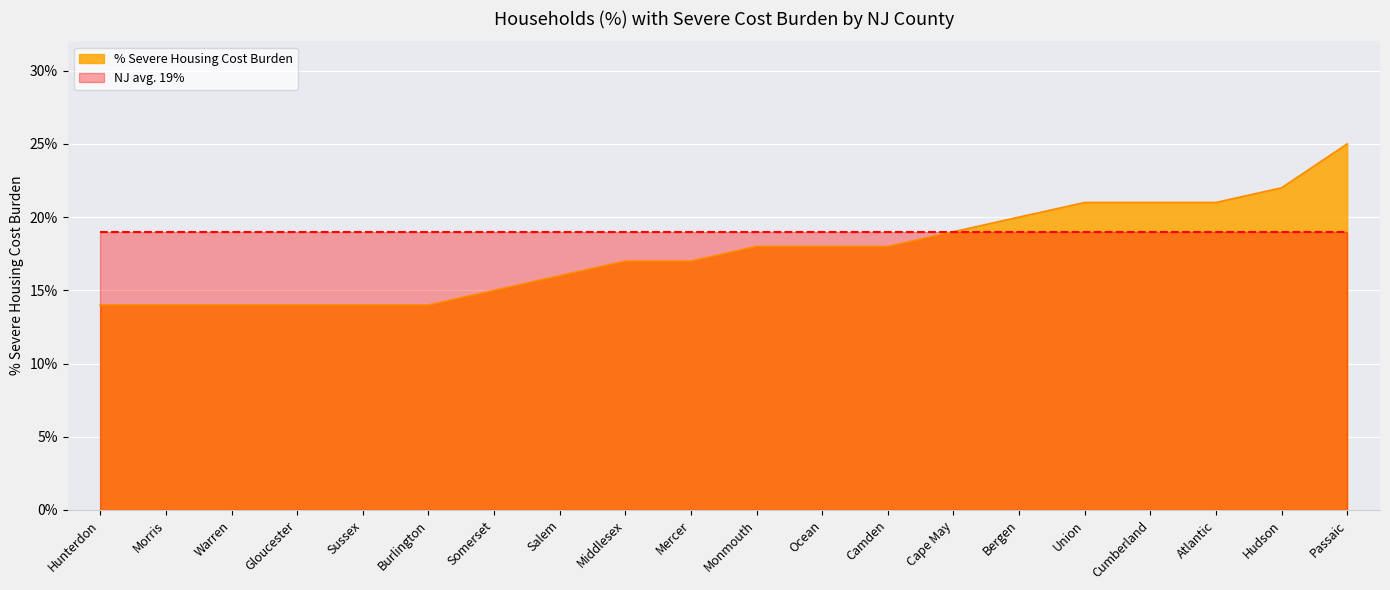

What are all the series names shown in the legend?

% Severe Housing Cost Burden, NJ avg. 19%